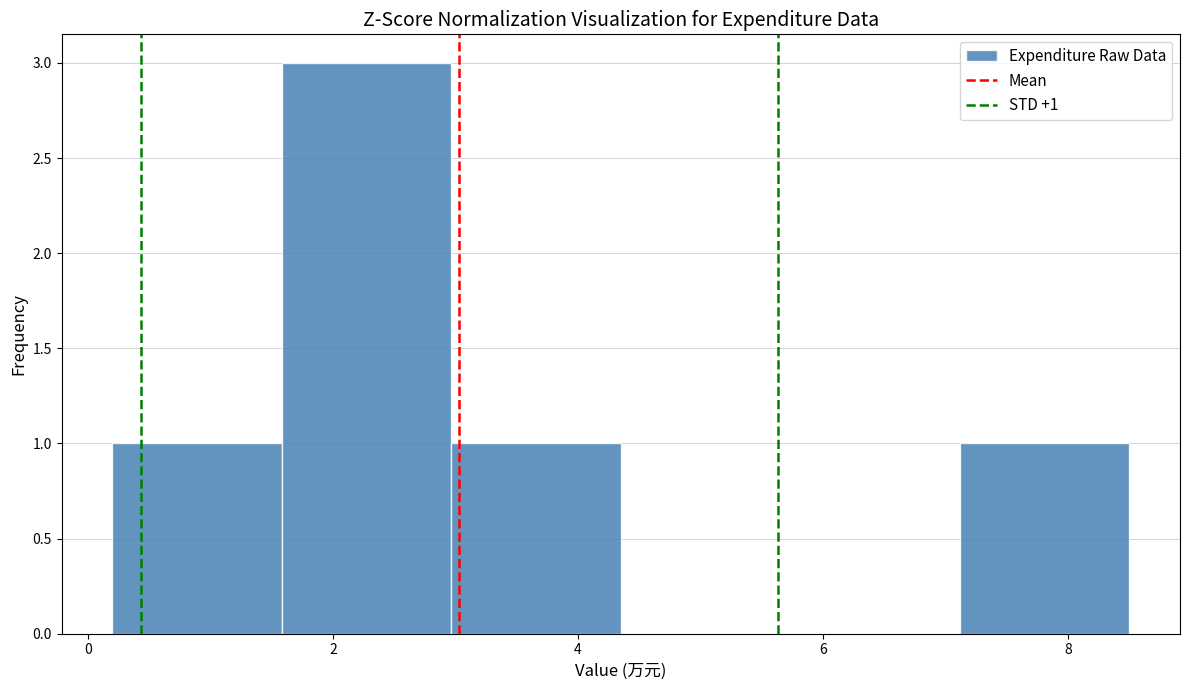

Which range on the x-axis has the tallest bar?

1.6 to 3.0